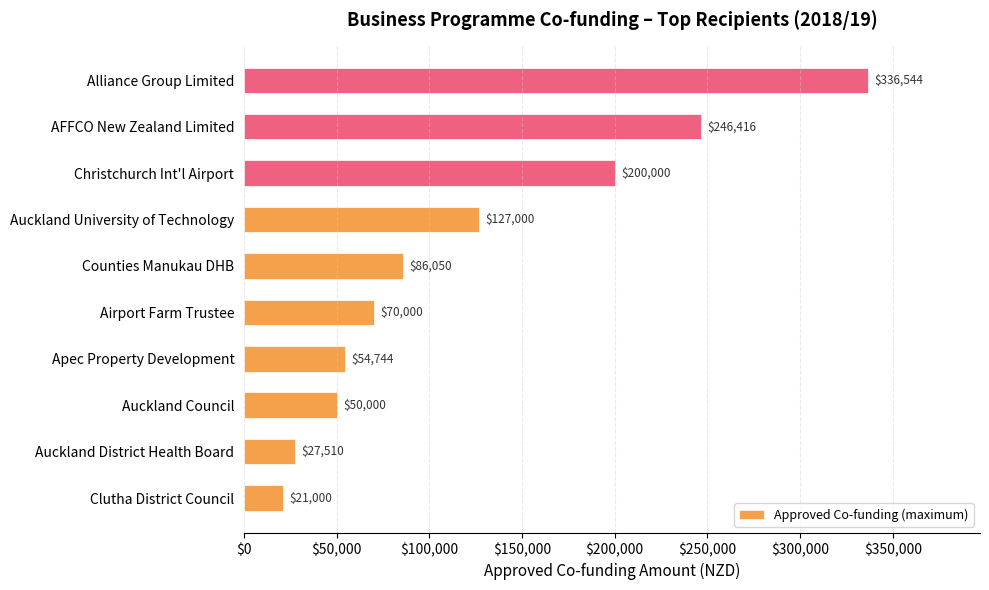

What is the difference between the maximum and minimum values?

315544.0